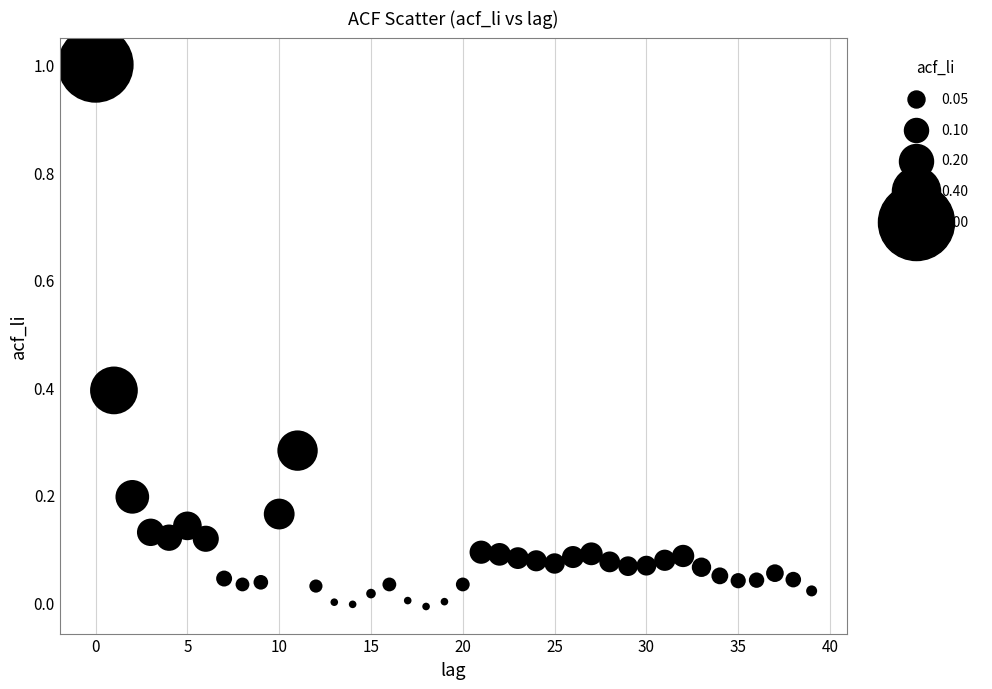

What is the range of Y values (max minus min)?

1.0